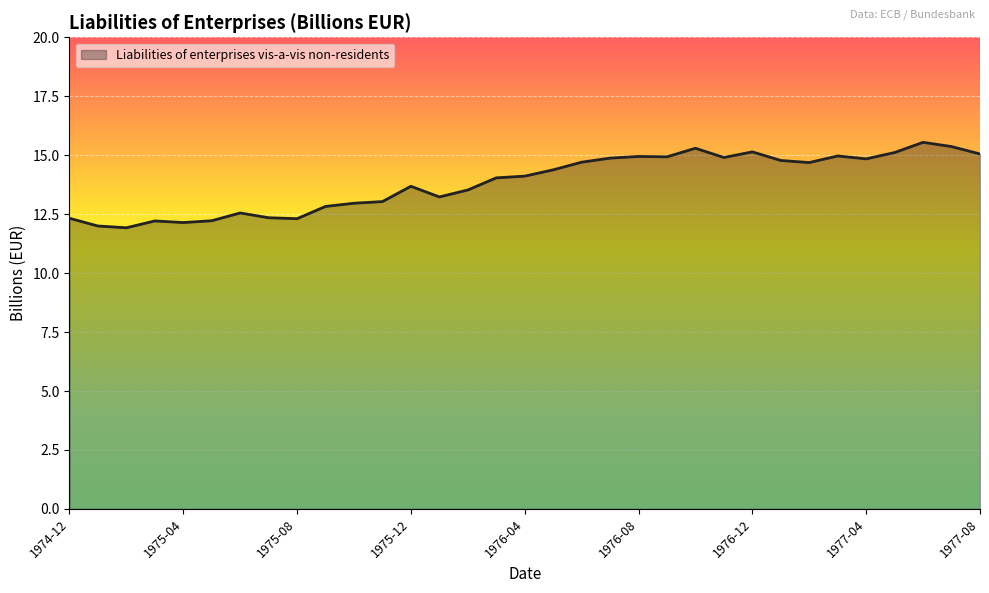

What is the greatest value displayed?

15.5